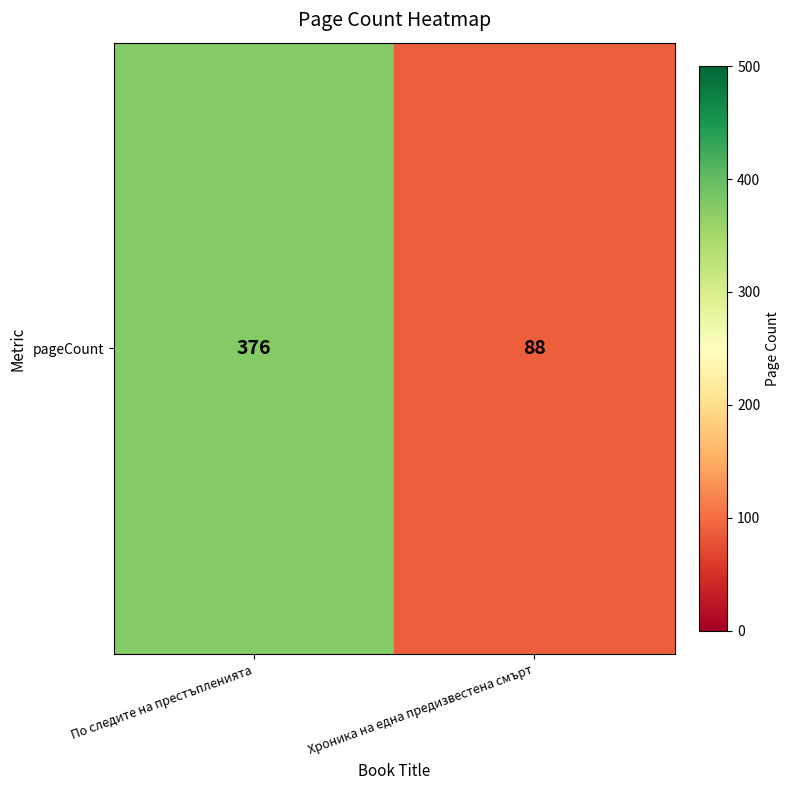

Rank the categories by value from lowest to highest.

Хроника на една предизвестена смърт, По следите на престъпленията